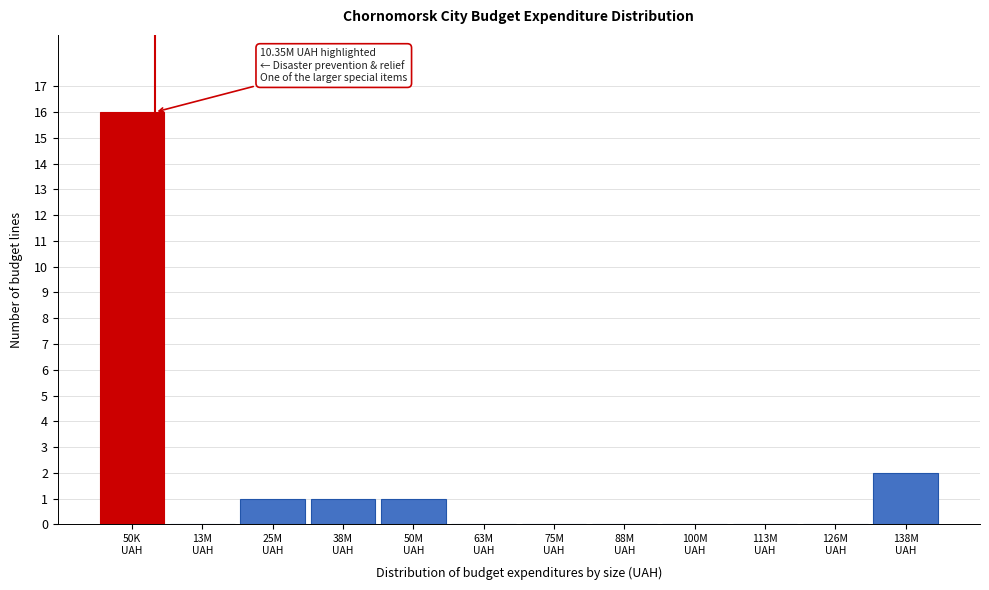

What is the sum of all values?

21